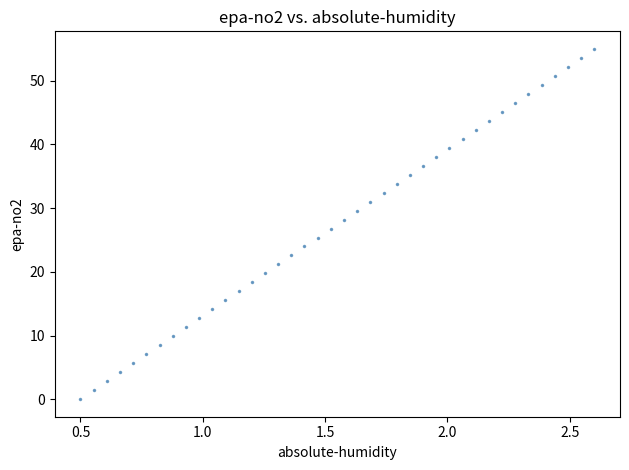

What is the range of X values (max minus min)?

2.1